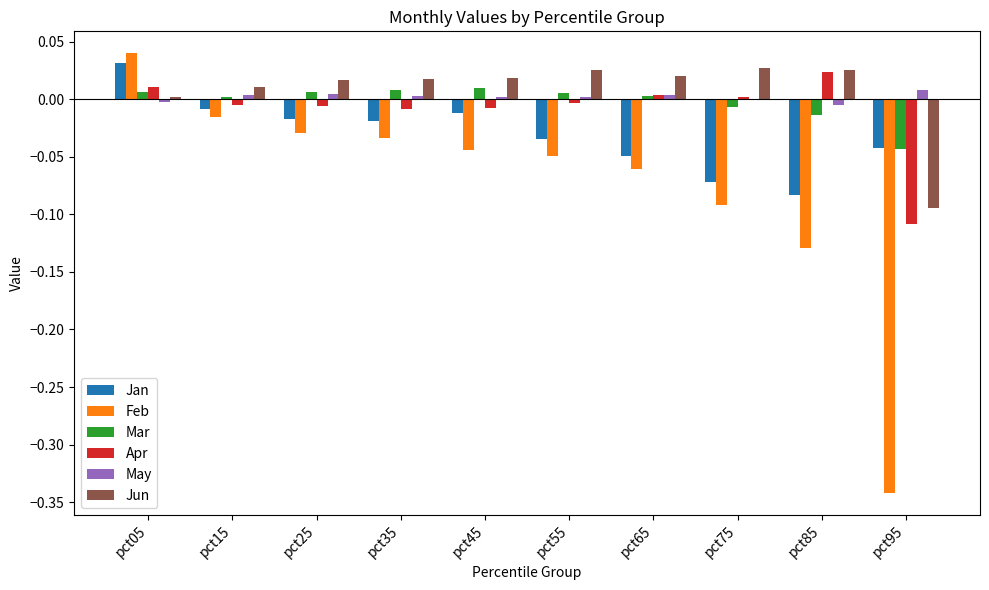

What is the sum of all Feb values?

-0.8